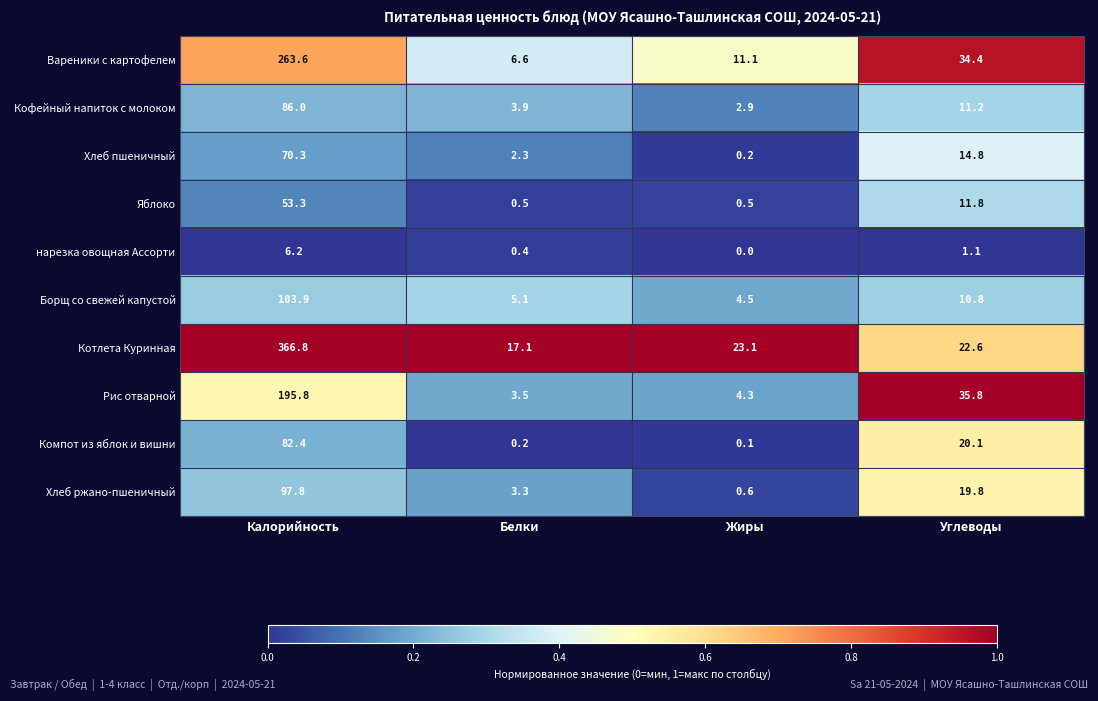

Which series has the largest range (max minus min)?

Котлета Куринная